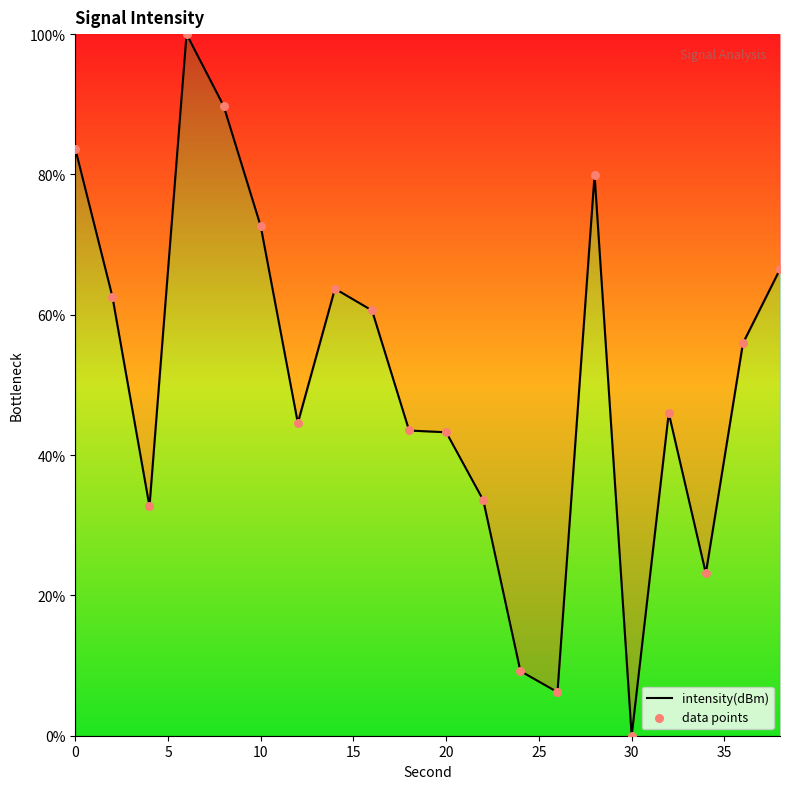

What is the greatest value displayed?

100.0